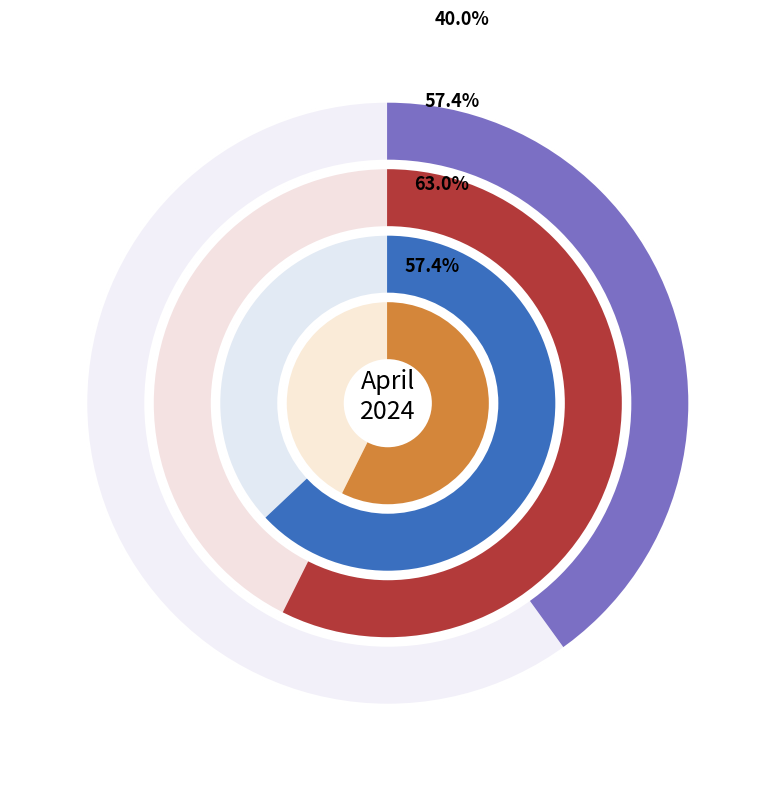

What is the smallest slice in the pie chart?

2-Tue